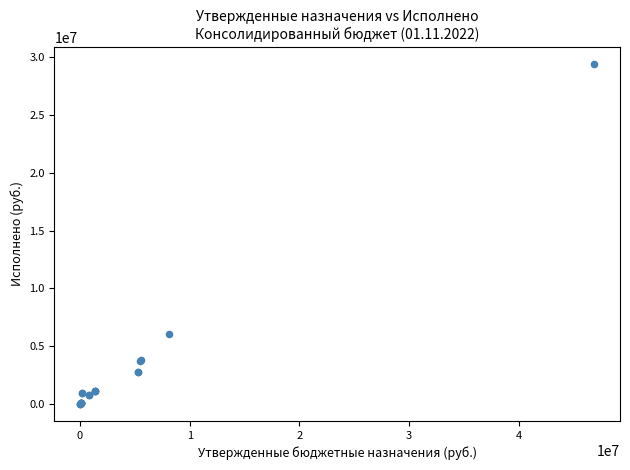

What Y value in the scatter plot is closest to 14712460?

6035104.4